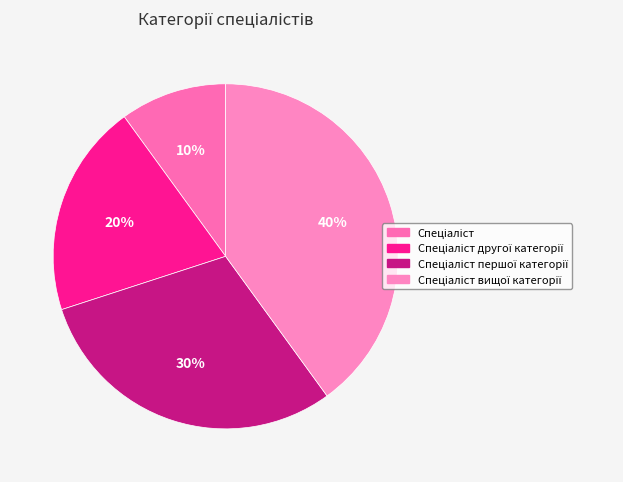

To the nearest percent, what percentage of the pie is Спеціаліст вищої категорії?

40%